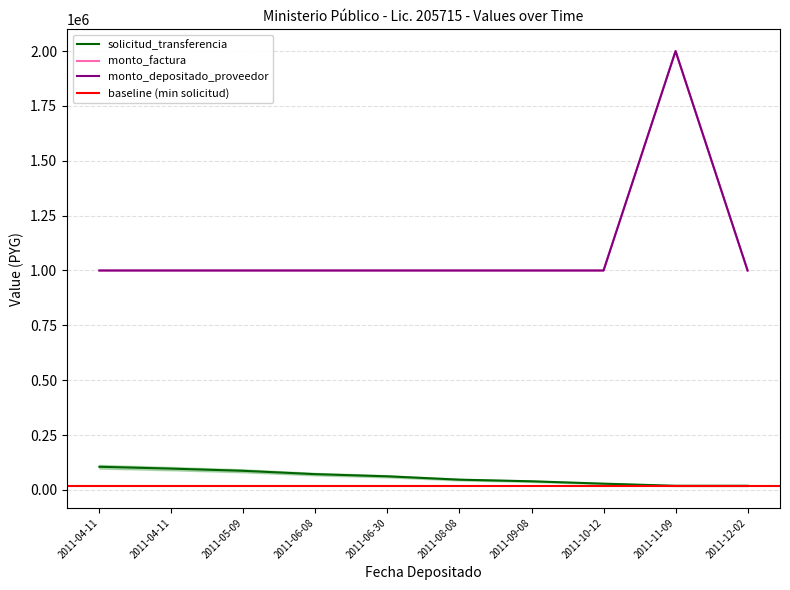

True or false: solicitud_transferencia has more than 1 interior local peaks.

False